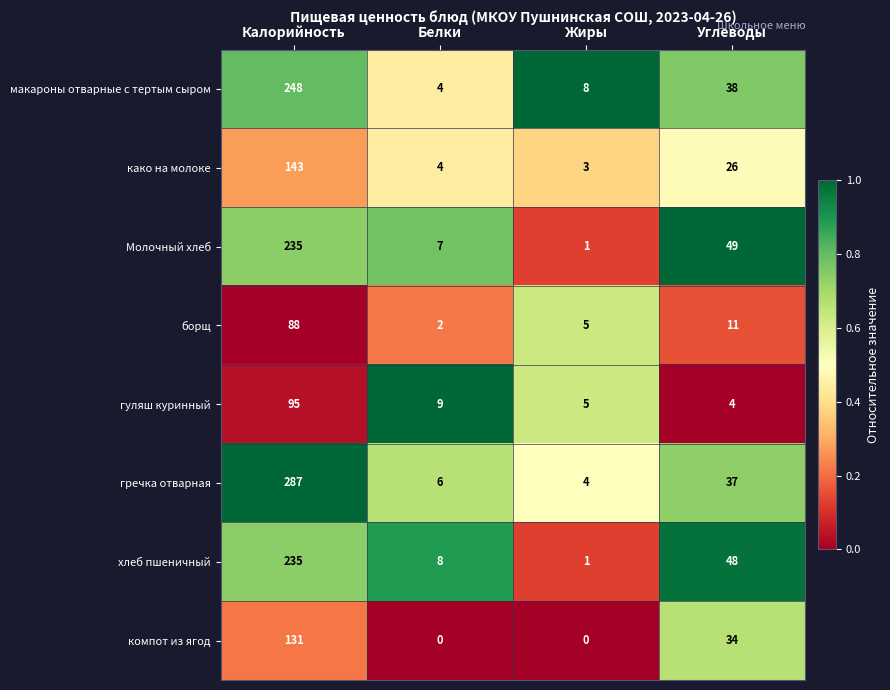

How many series are shown in this chart?

8